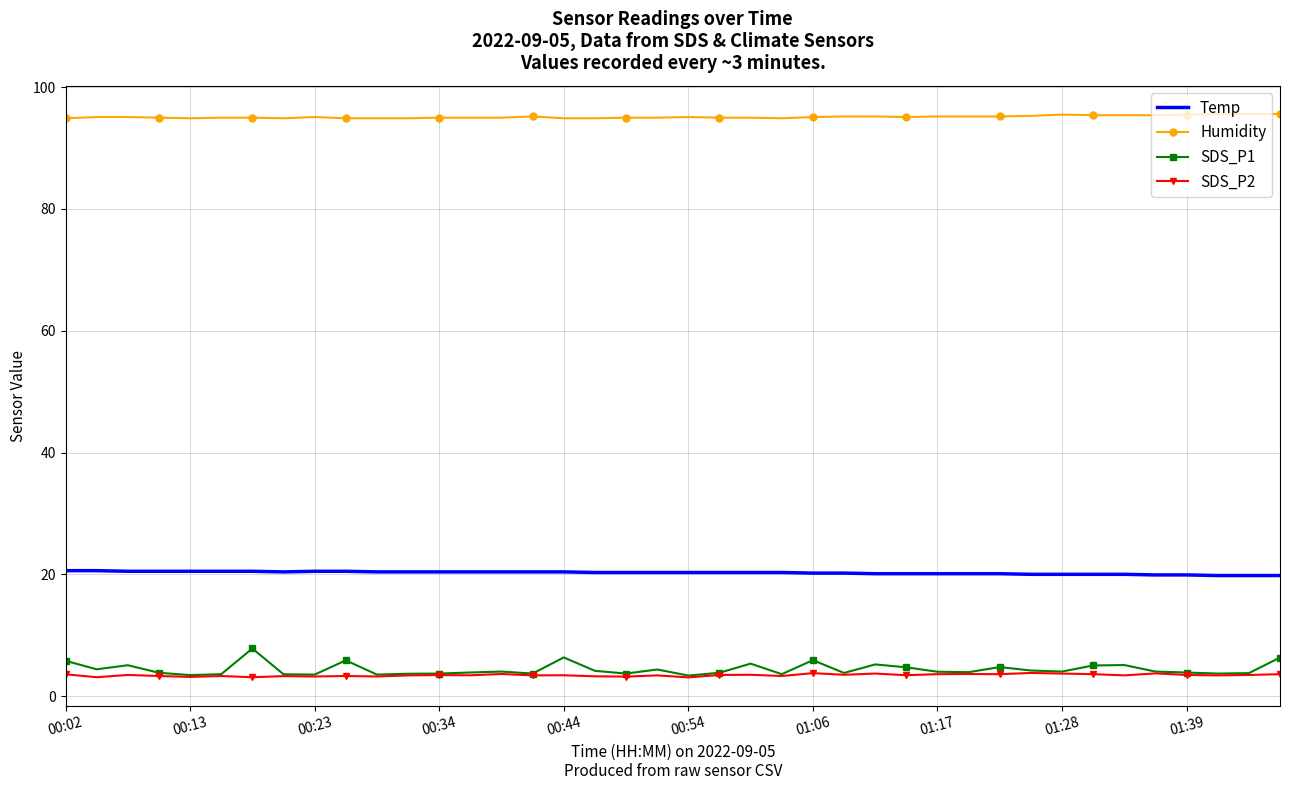

In SDS_P1, how many points are lower than both neighbors (excluding endpoints)?

12